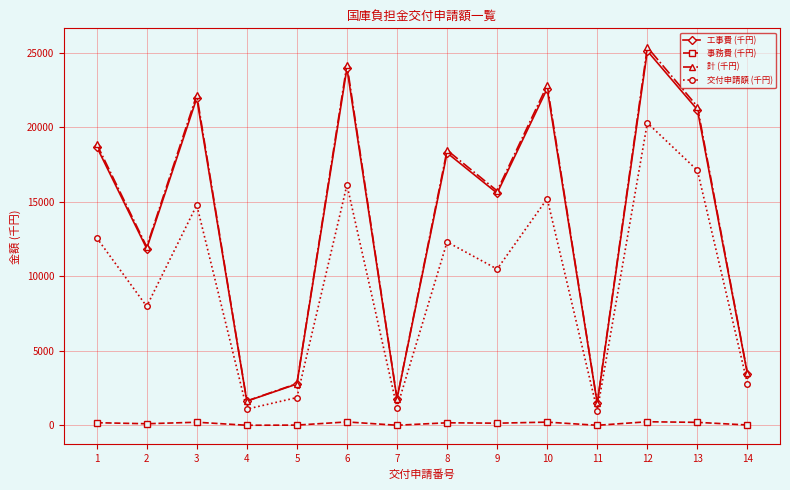

True or false: 交付申請額 (千円) has more than 1 points higher than both neighbors.

True